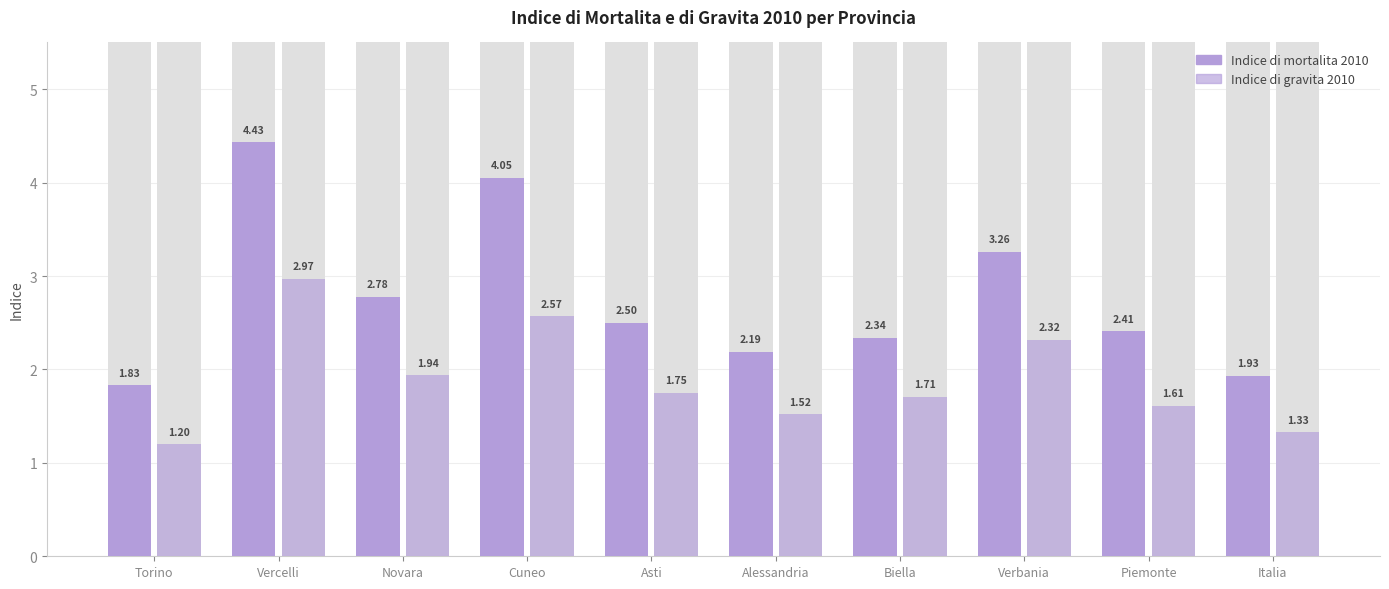

Reading left to right, extract all data points from this chart.

Indice di mortalita 2010: Torino=1.8	Vercelli=4.4	Novara=2.8	Cuneo=4.0	Asti=2.5	Alessandria=2.2	Biella=2.3	Verbania=3.3	Piemonte=2.4	Italia=1.9
Indice di gravita 2010: Torino=1.2	Vercelli=3.0	Novara=1.9	Cuneo=2.6	Asti=1.8	Alessandria=1.5	Biella=1.7	Verbania=2.3	Piemonte=1.6	Italia=1.3